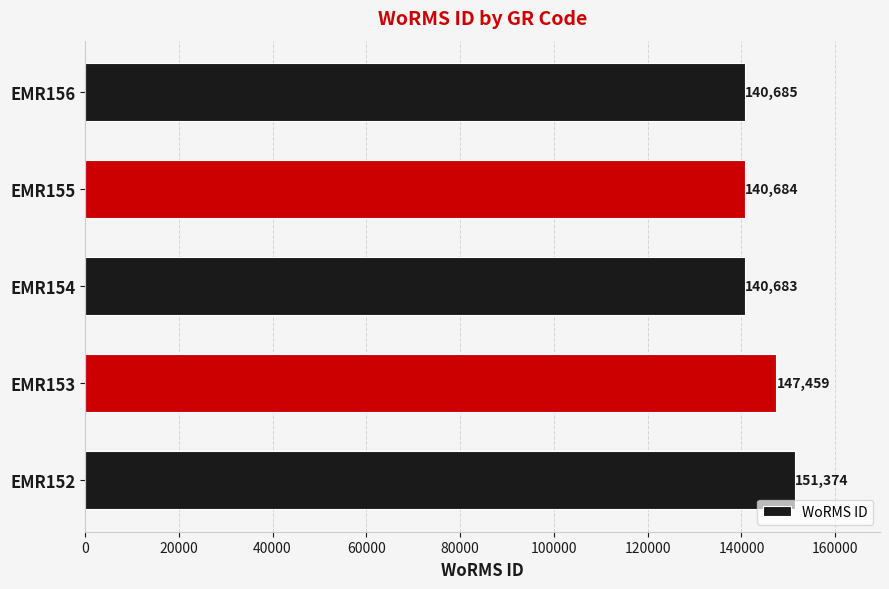

List the labels in order of value, largest first.

EMR152, EMR153, EMR156, EMR155, EMR154